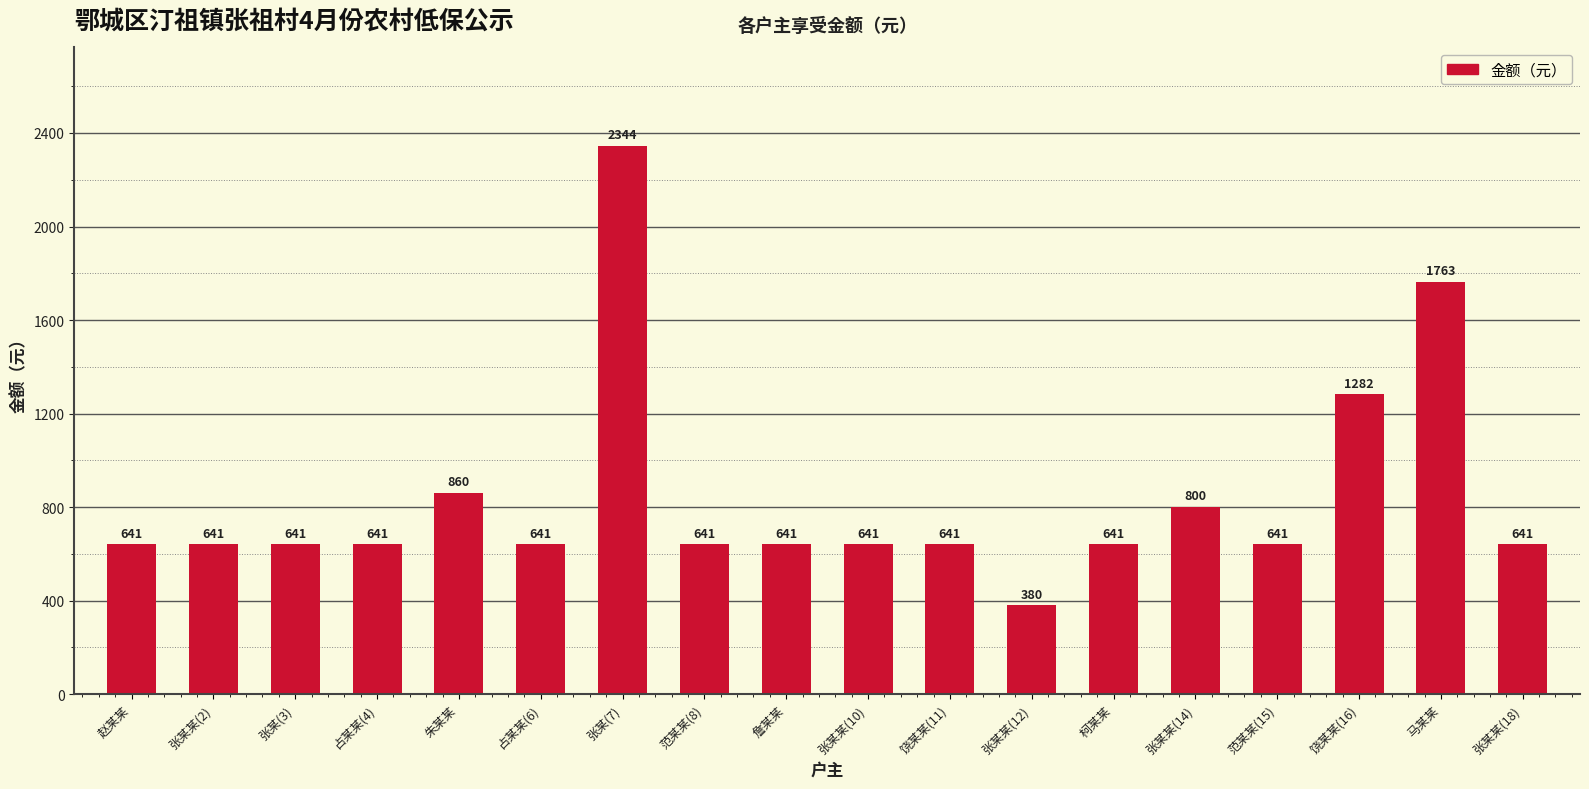

What is the sum of the values at 詹某某 and 占某某(6)?

1282